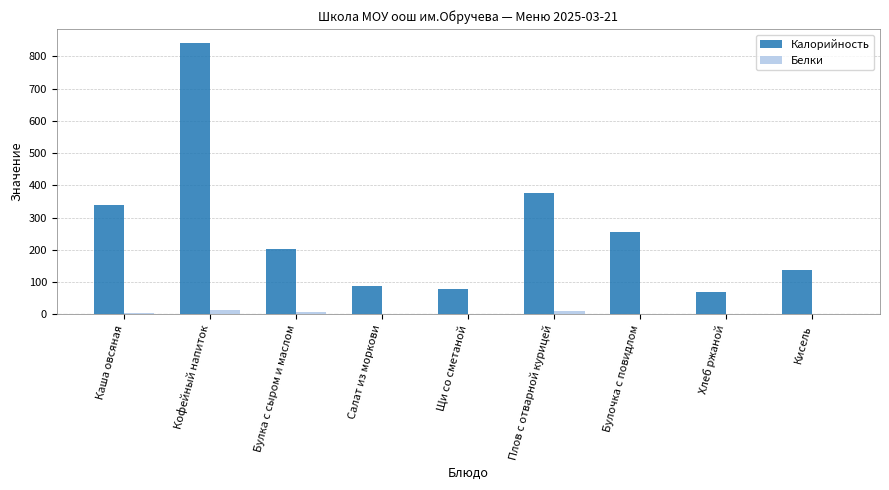

Is it true that Калорийность equals 77.5 at Щи со сметаной?

True